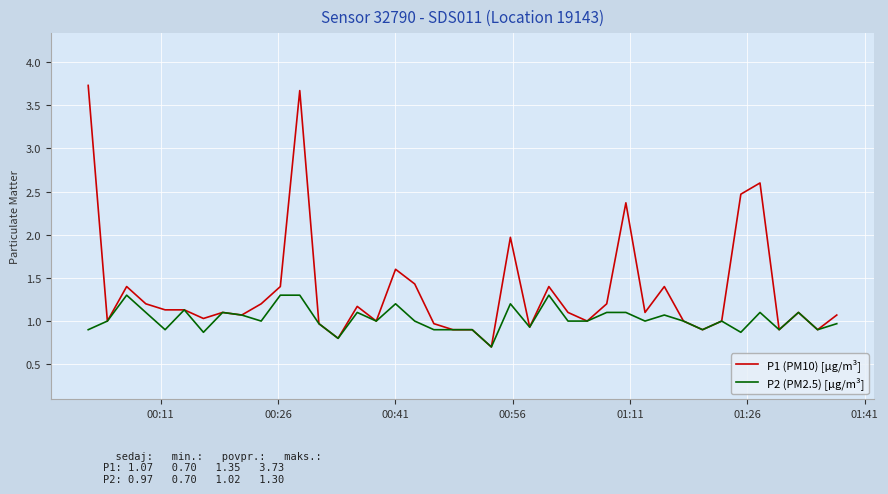

Which series has the largest total across all categories?

P1 (PM10) [µg/m³]